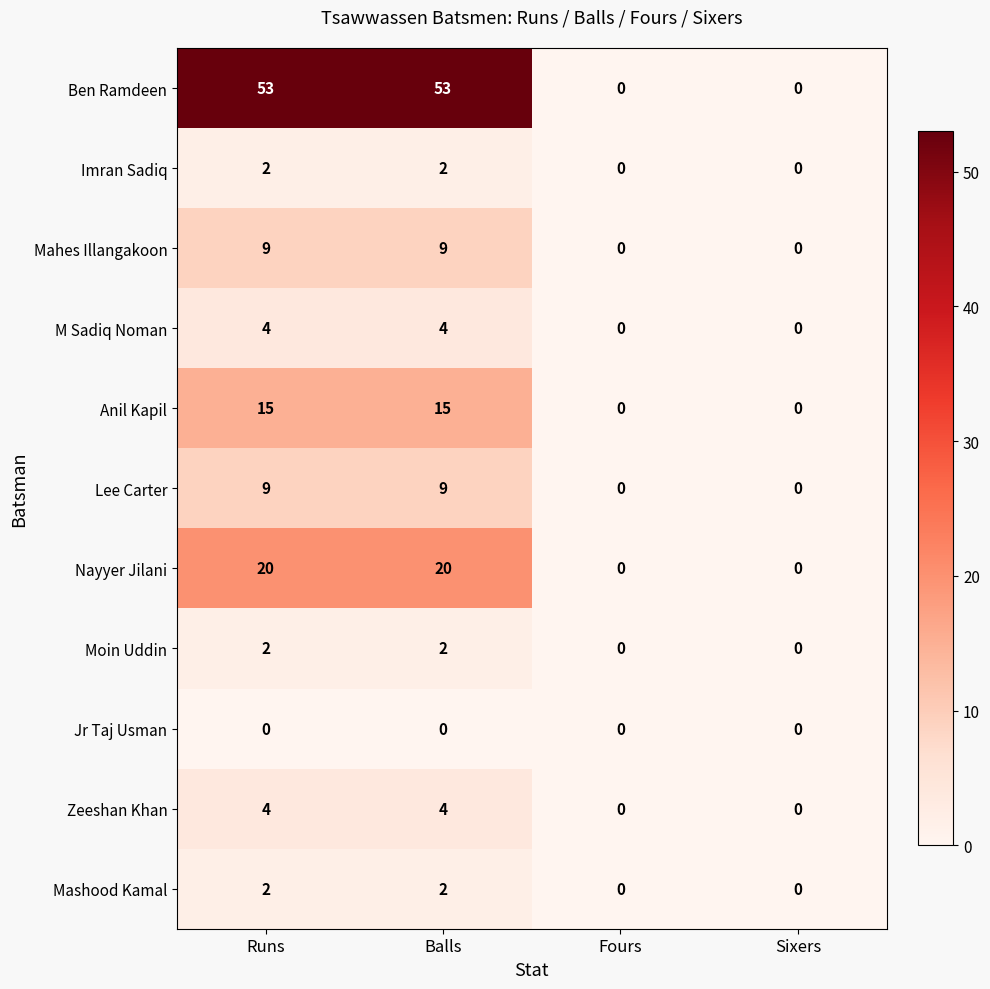

Is the value of Moin Uddin at Sixers greater than the value of Anil Kapil at Runs?

No